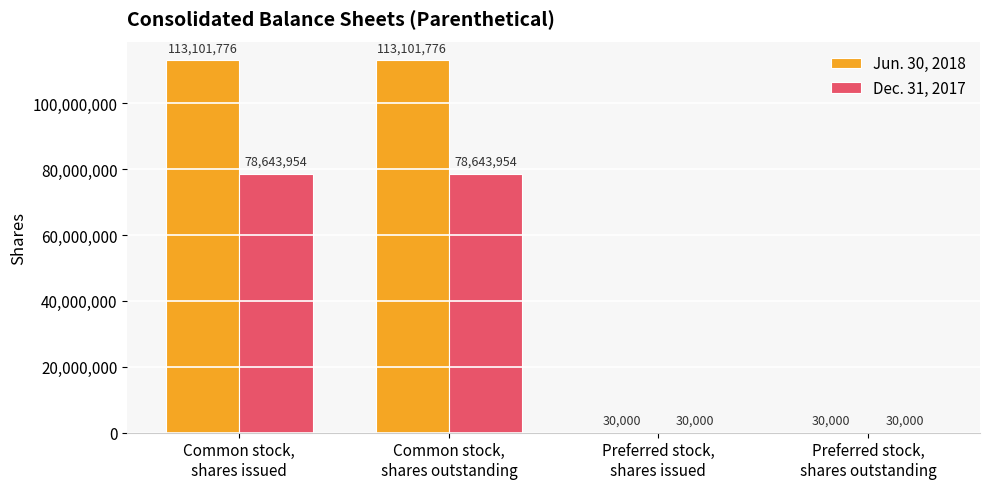

What is the average value of the Jun. 30, 2018 series?

56565888